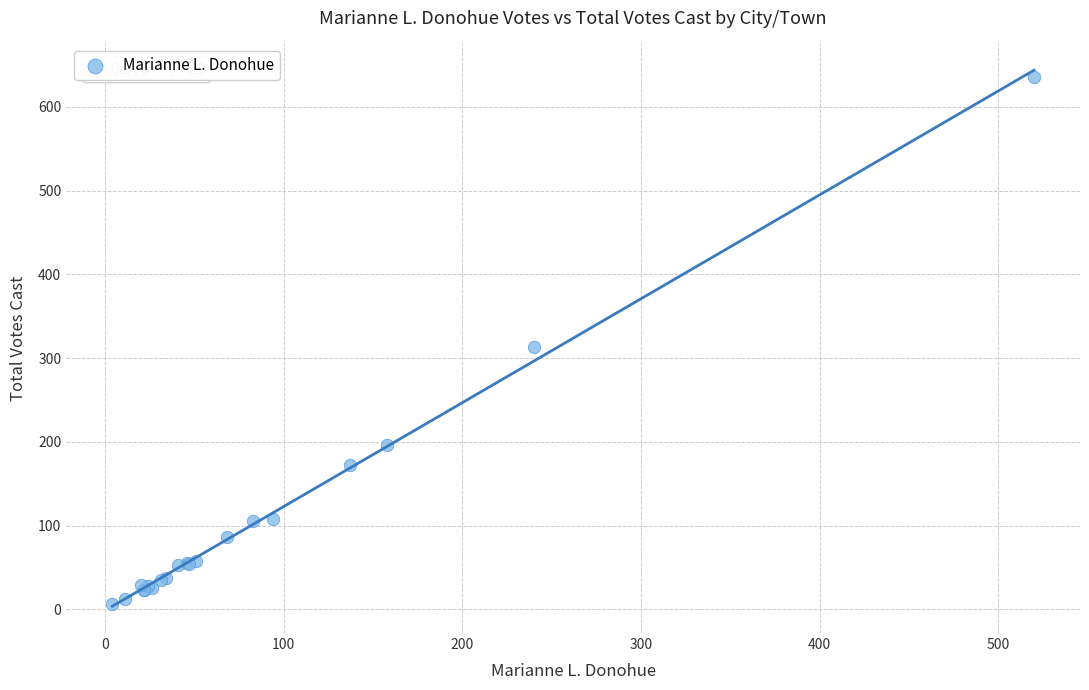

What Y value in the scatter plot is closest to 321?

313